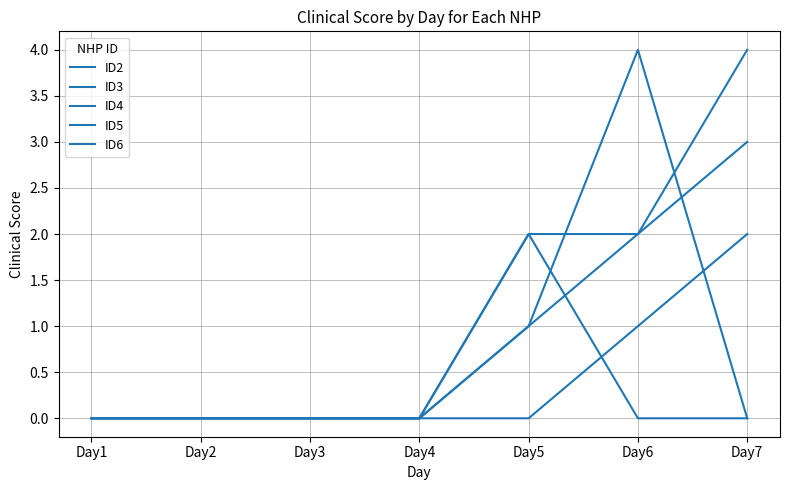

At how many categories does at least one series exceed 2?

2